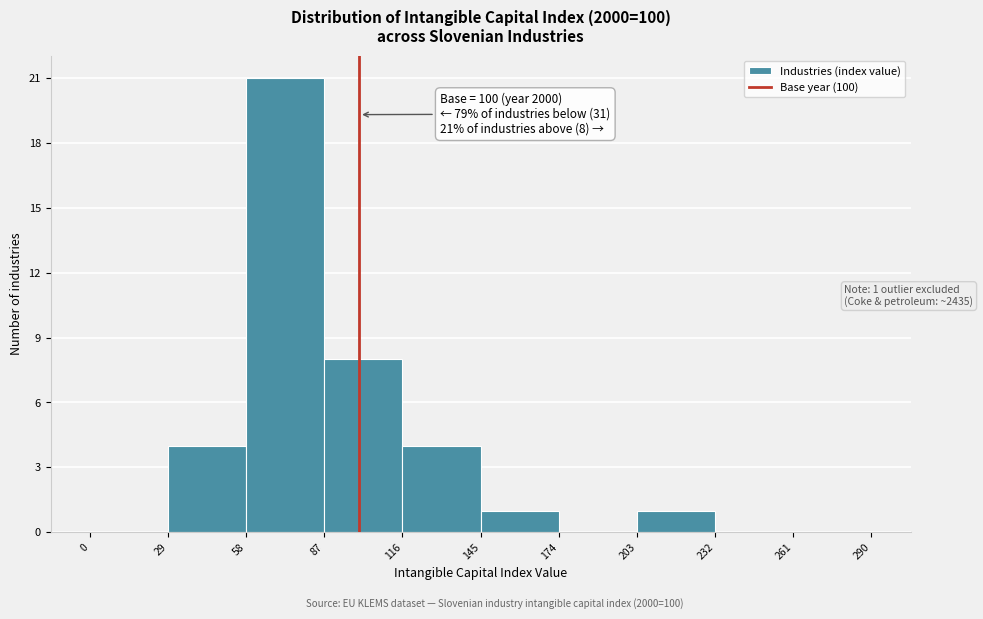

Which range on the x-axis has the tallest bar?

58 to 87